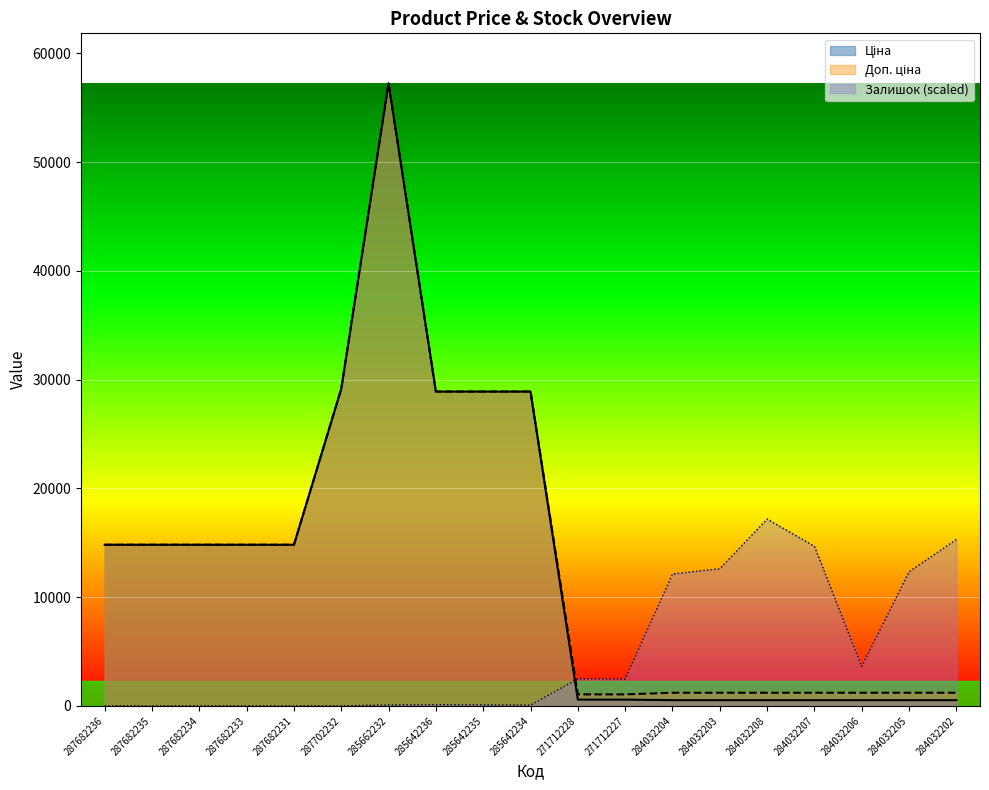

What is the approximate value of Доп. ціна at 284032208?

1210.7